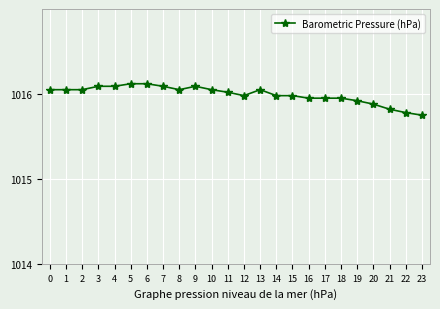

Where is the data nearest to the value 1015?

23